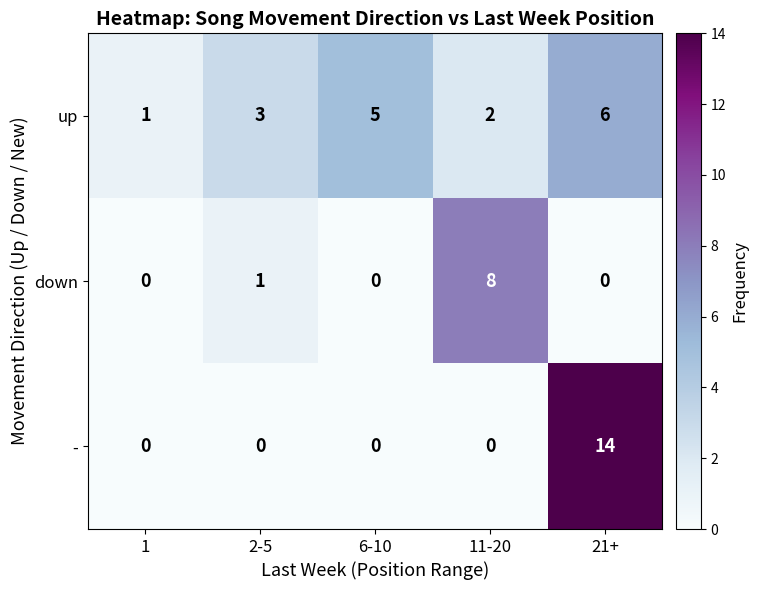

What is the total value across all series at 2-5?

4